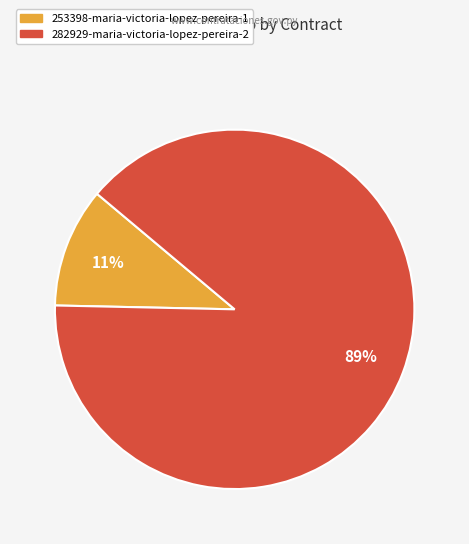

Is the sum of 253398-maria-victoria-lopez-pereira-1 and 282929-maria-victoria-lopez-pereira-2 greater than half?

Yes